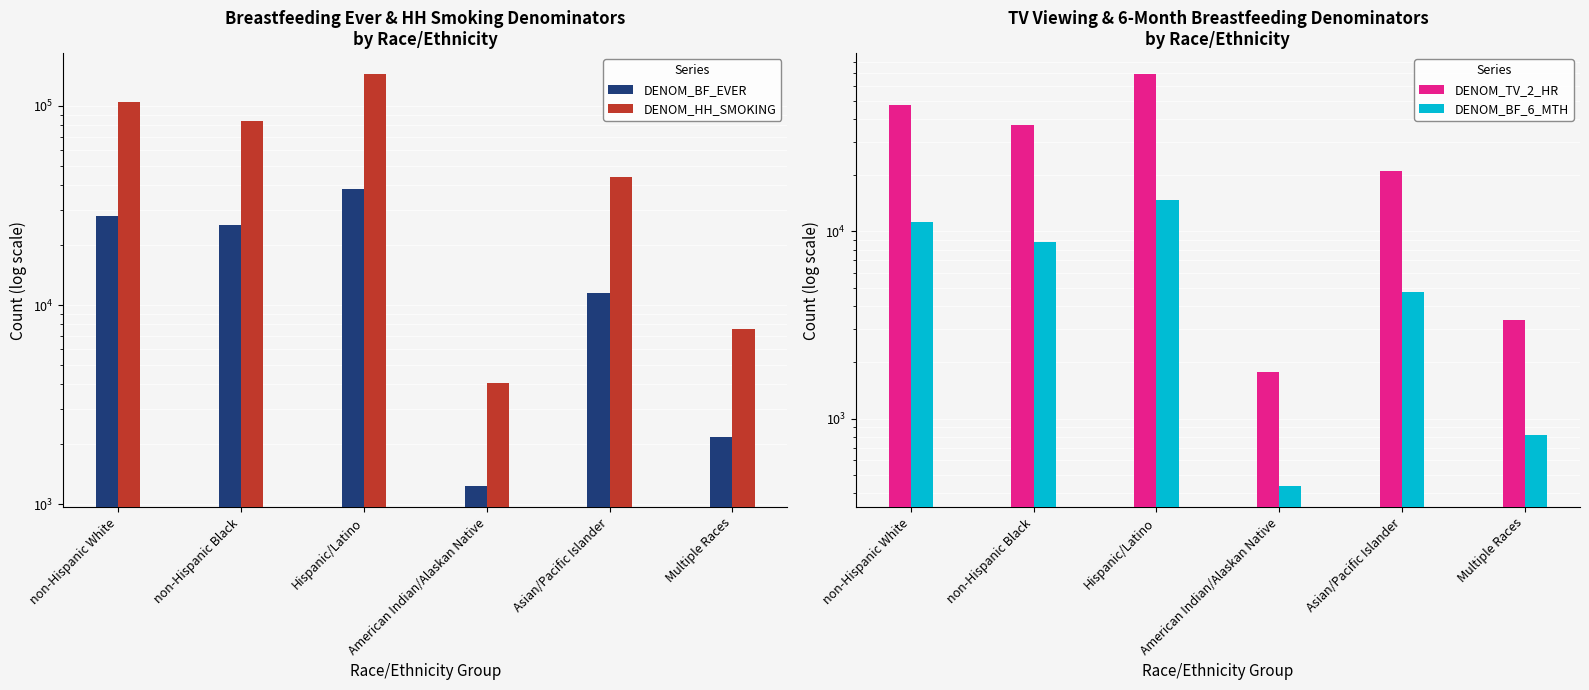

Reading left to right, what are all the values shown in this chart?

DENOM_BF_EVER: 27866	25278	38421	1232	11551	2189
DENOM_HH_SMOKING: 104866	84170	144739	4079	44022	7620
DENOM_TV_2_HR: 47627	37102	69592	1782	21120	3369
DENOM_BF_6_MTH: 11236	8741	14722	434	4731	814